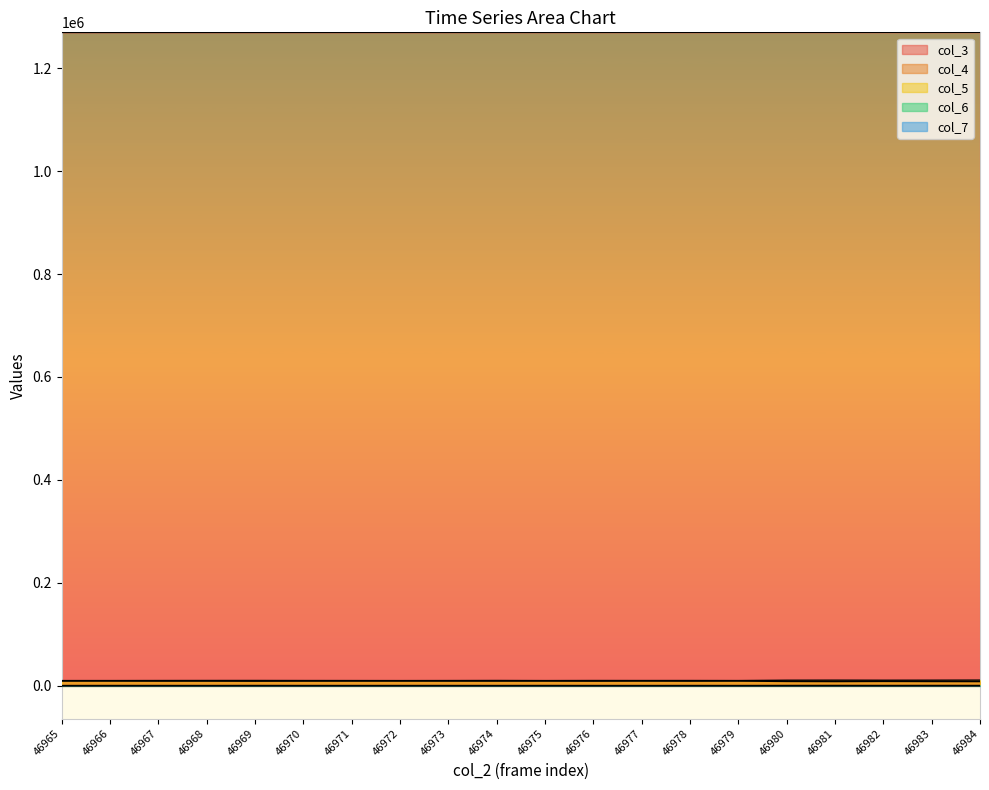

At which label does col_5 reach its peak?

46984